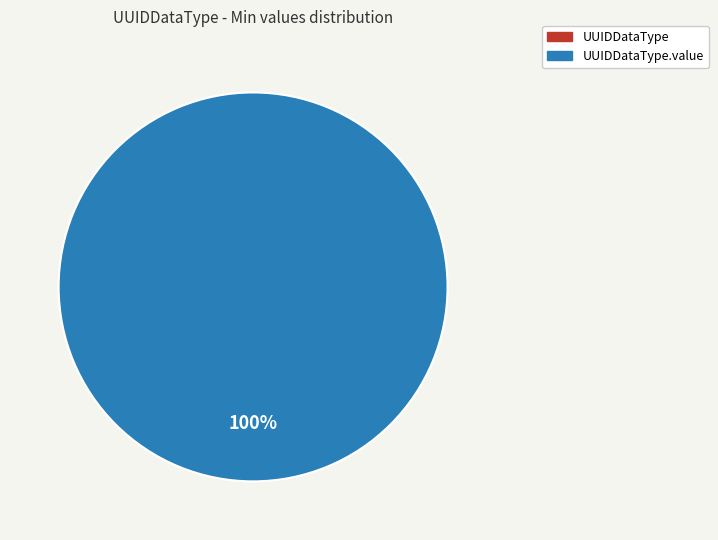

What is the majority slice?

UUIDDataType.value